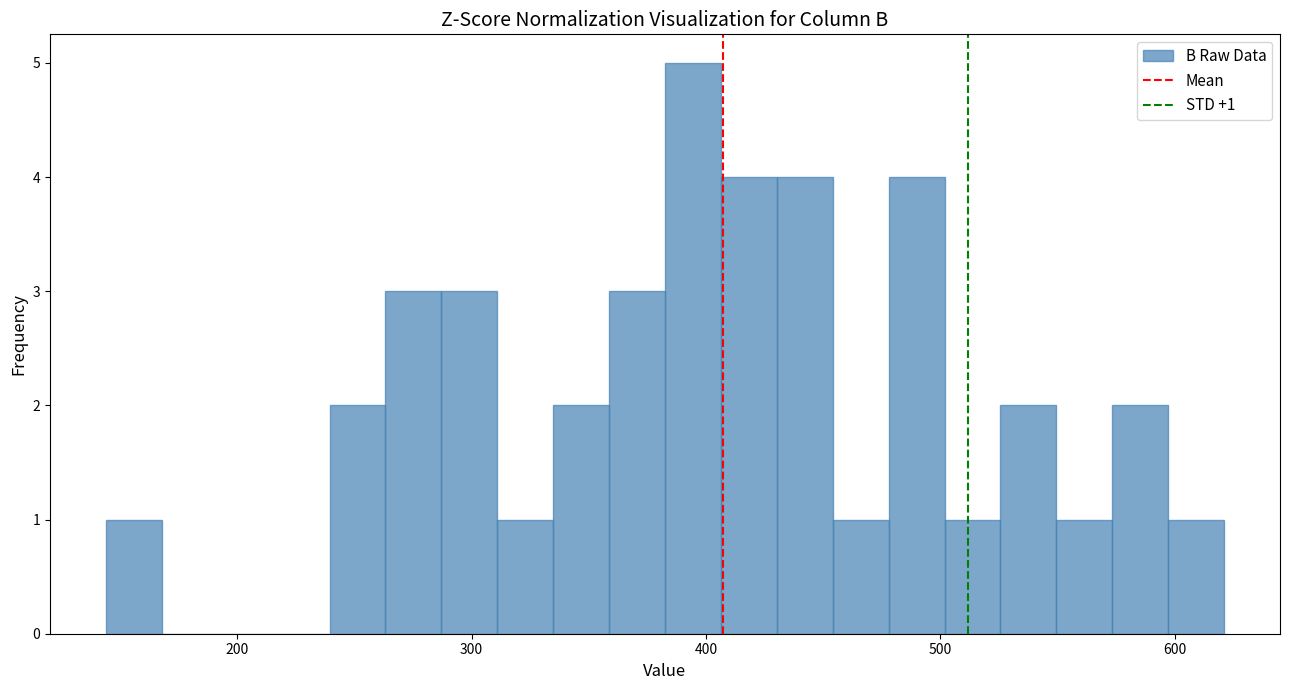

Read against the x-axis, roughly where is the centre of the tallest bar?

390